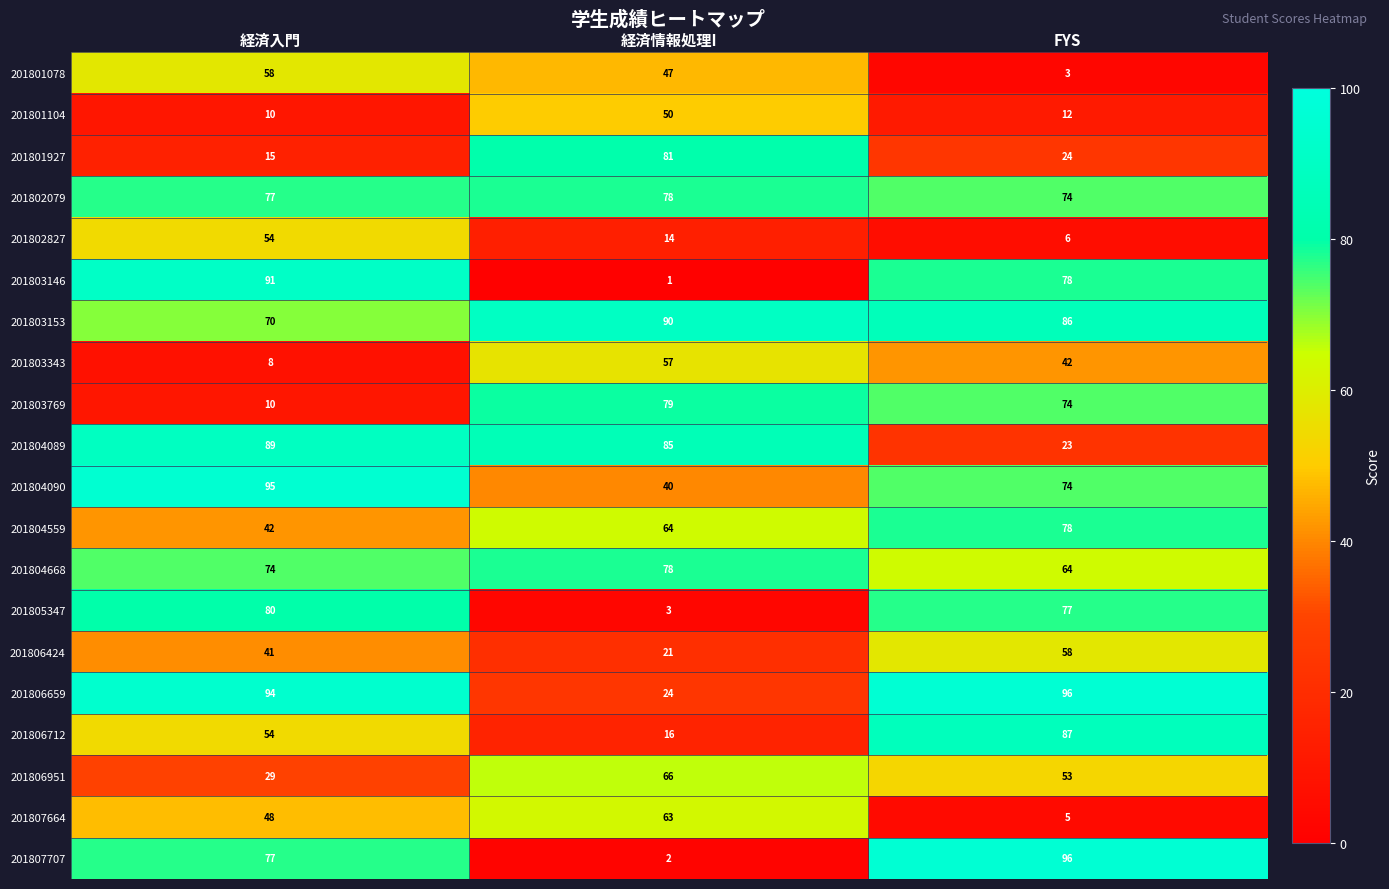

List the labels in order of 201806659 value, smallest first.

経済情報処理I, 経済入門, FYS